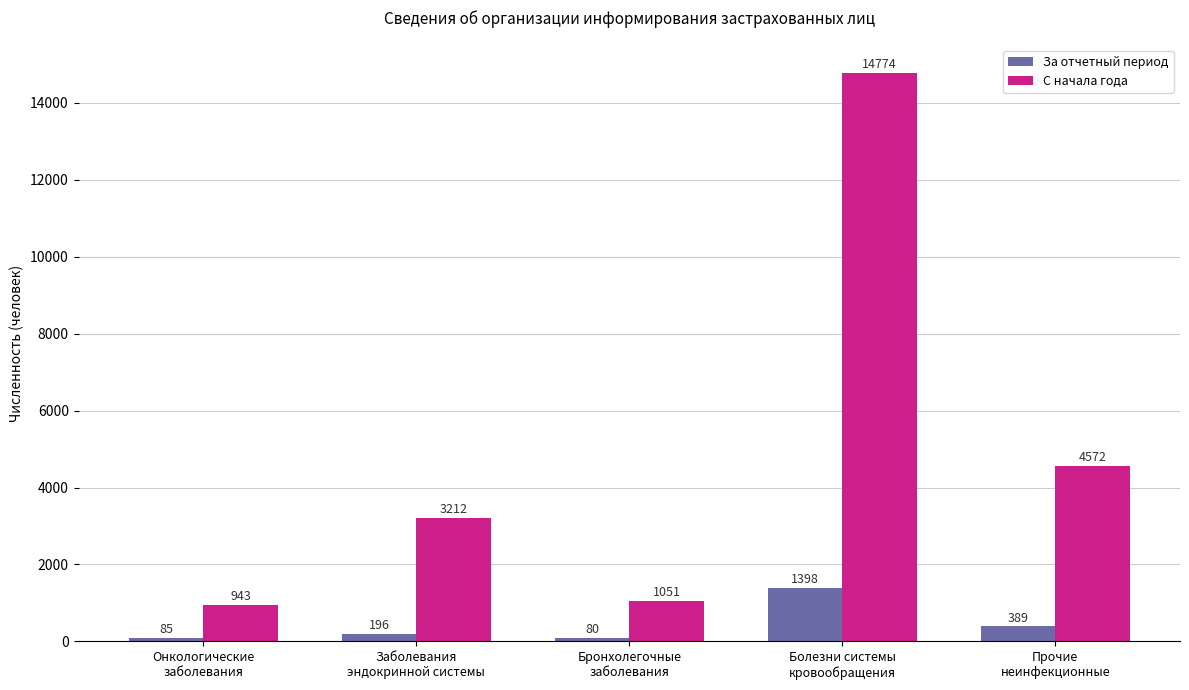

Which series has the widest spread of values?

С начала года